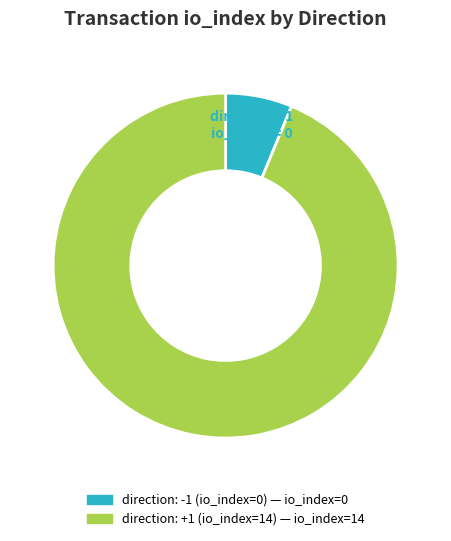

How many slices are in this pie chart?

2